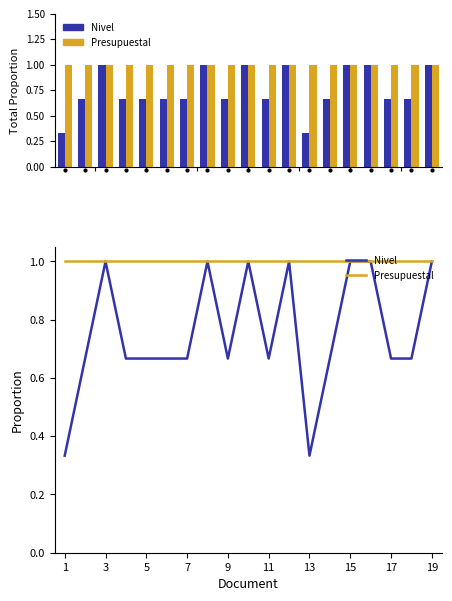

At how many categories does at least one series exceed 0?

19